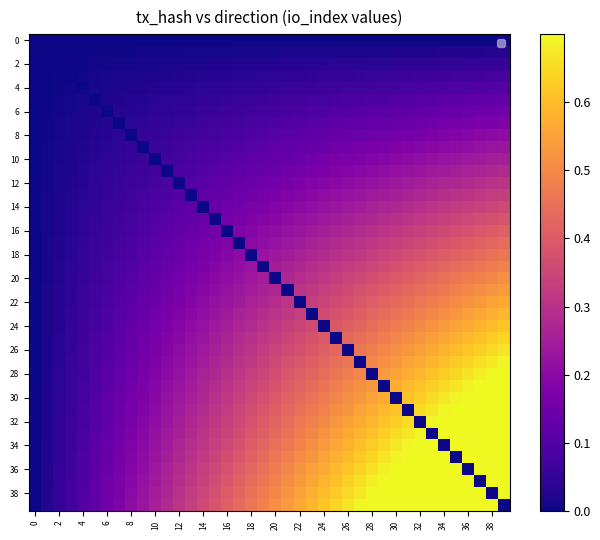

Which series has the widest spread of values?

38